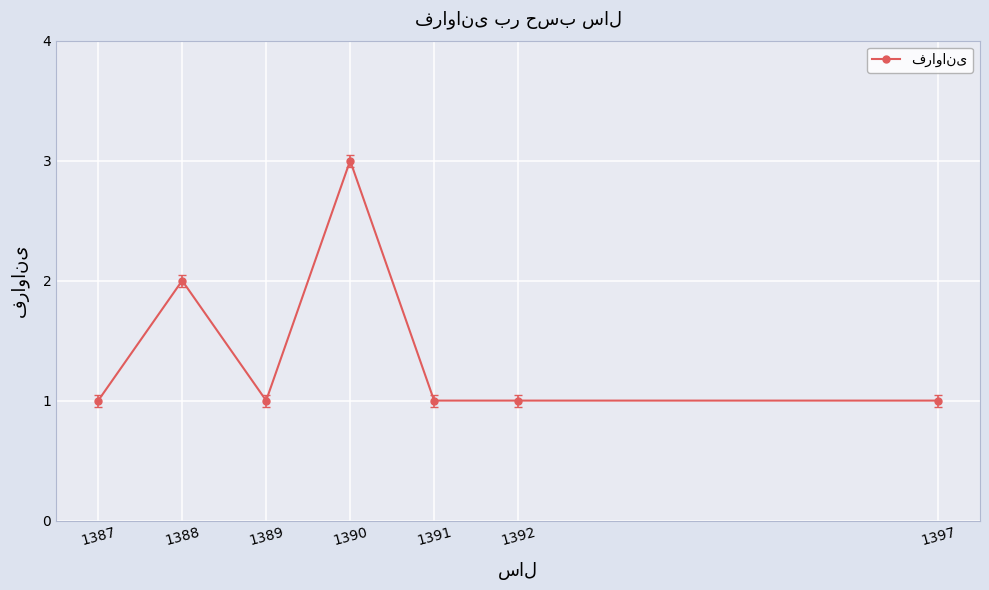

Is it true that the value at 1387 is 1?

True